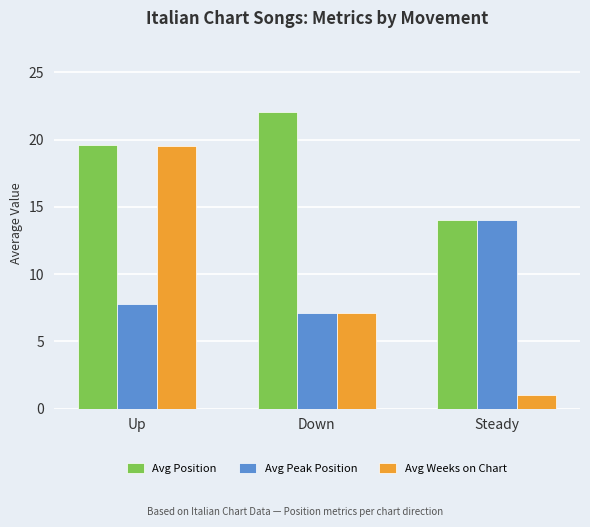

Which series has the largest range (max minus min)?

Avg Weeks on Chart